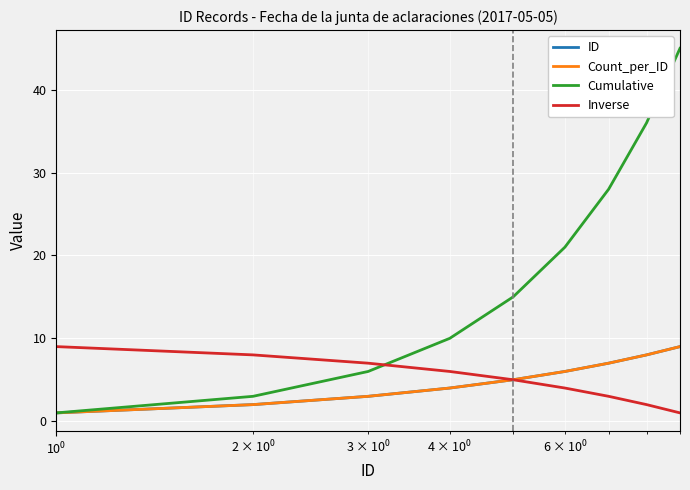

Does the chart display data point markers on the line(s)?

No